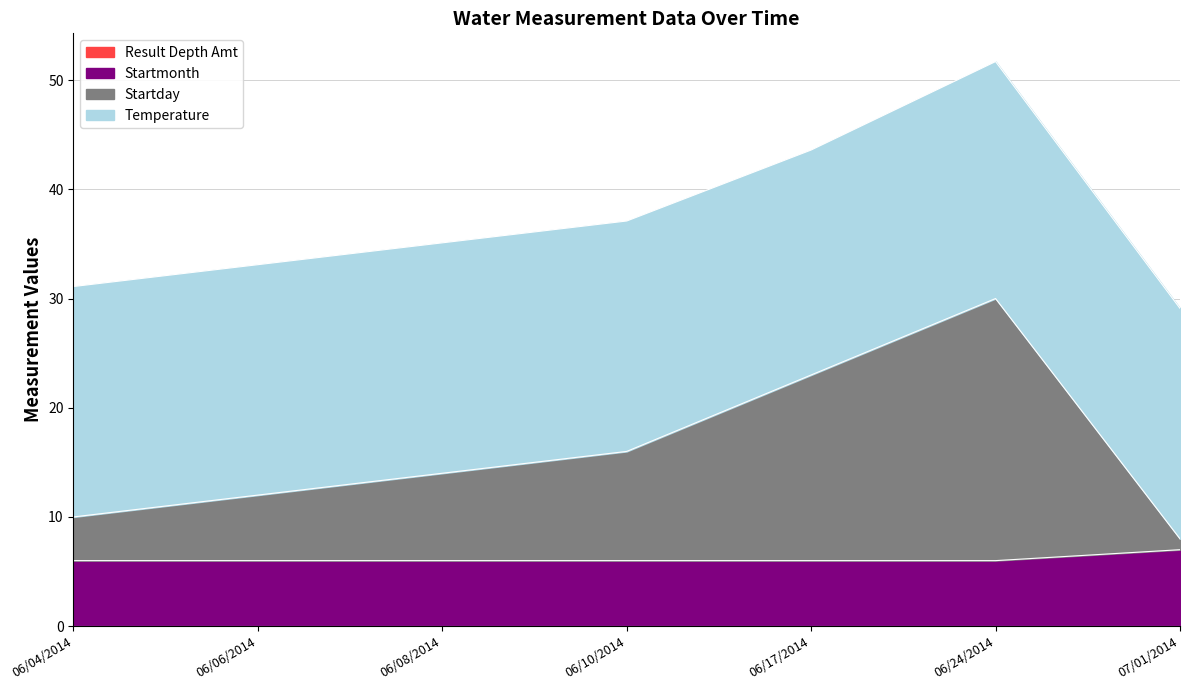

At which category is the sum across all series the highest?

06/24/2014